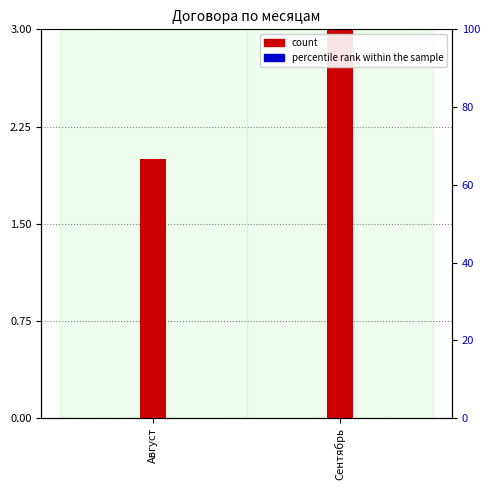

True or false: count has a value of 2 at Август.

True